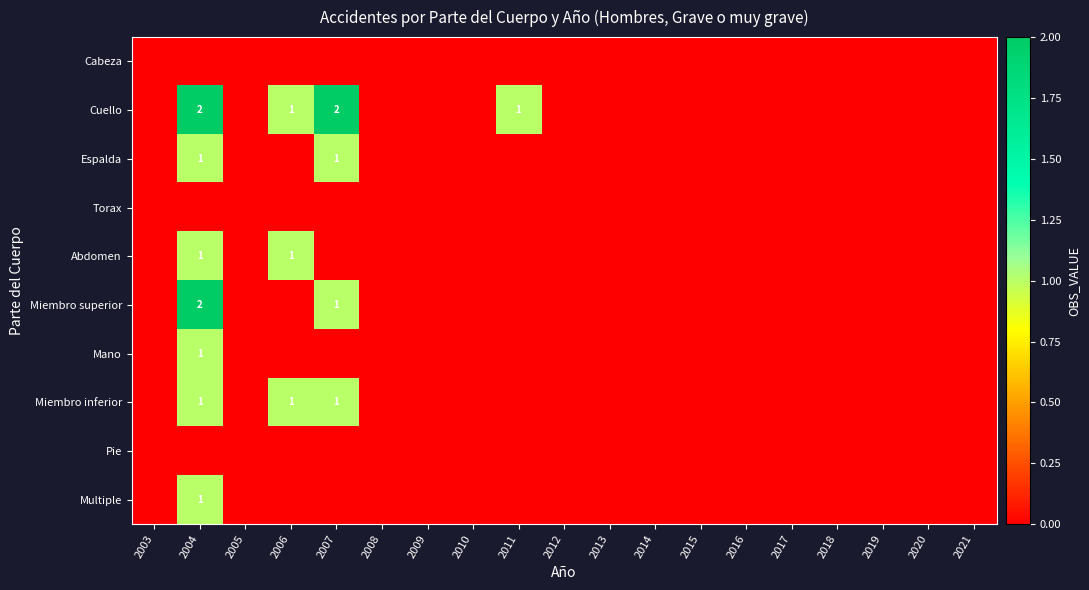

Which series has the widest spread of values?

Cuello